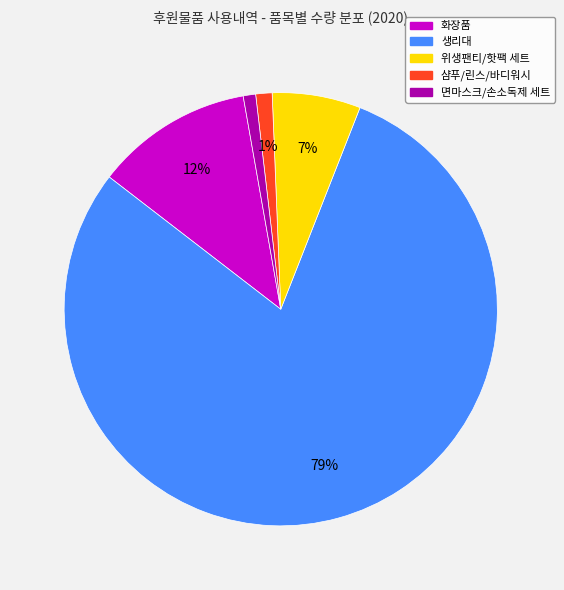

Between 위생팬티/핫팩 세트 and 생리대, which is larger?

생리대